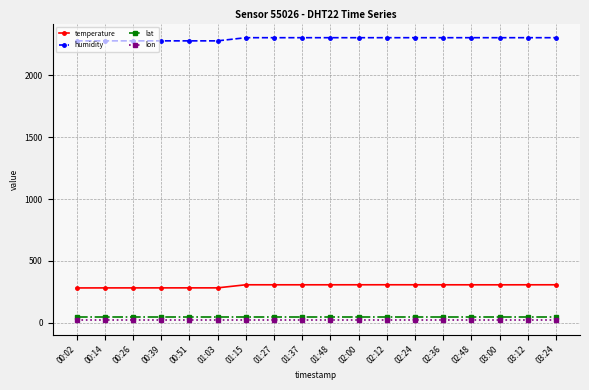

What is the sum of the lon values at 01:37 and 00:02?

38.0